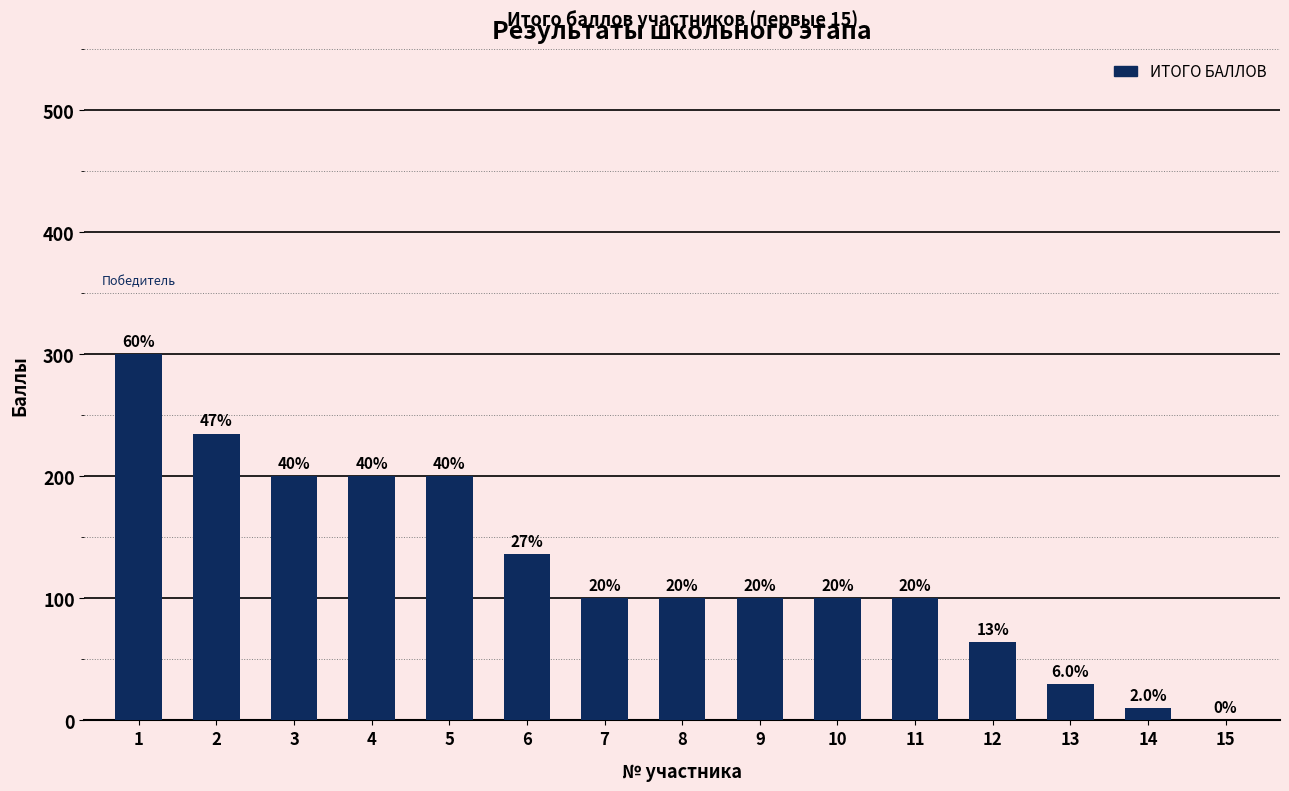

Rank the categories by value from lowest to highest.

15, 14, 13, 12, 7, 8, 9, 10, 11, 6, 3, 4, 5, 2, 1